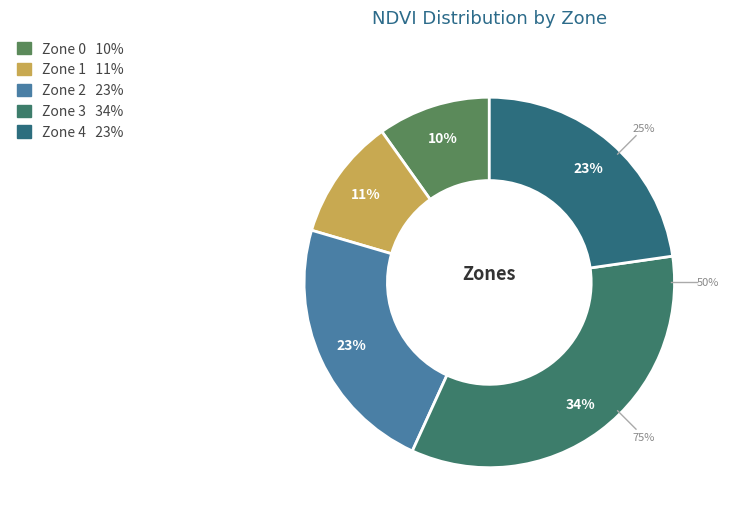

How many slices are in this pie chart?

5